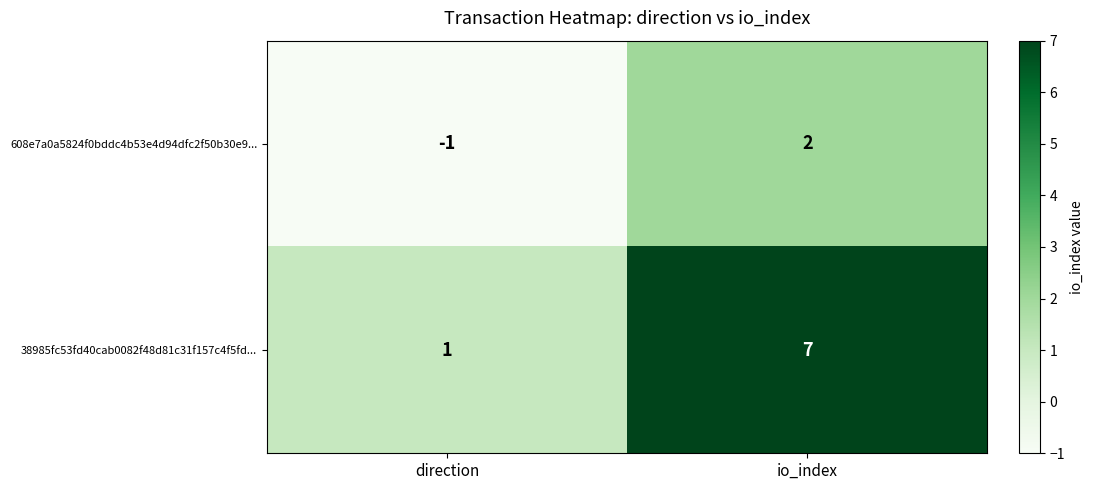

At which label is 608e7a0a5824f0bddc4b53e4d94dfc2f50b30e9... closest to 0?

direction